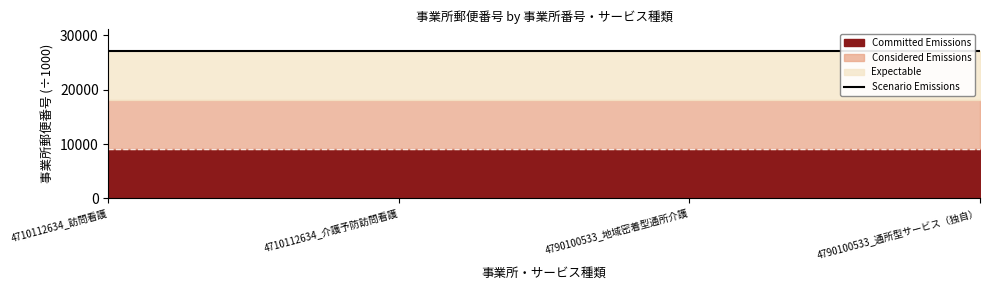

What position from the right is 4790100533_地域密着型通所介護?

2